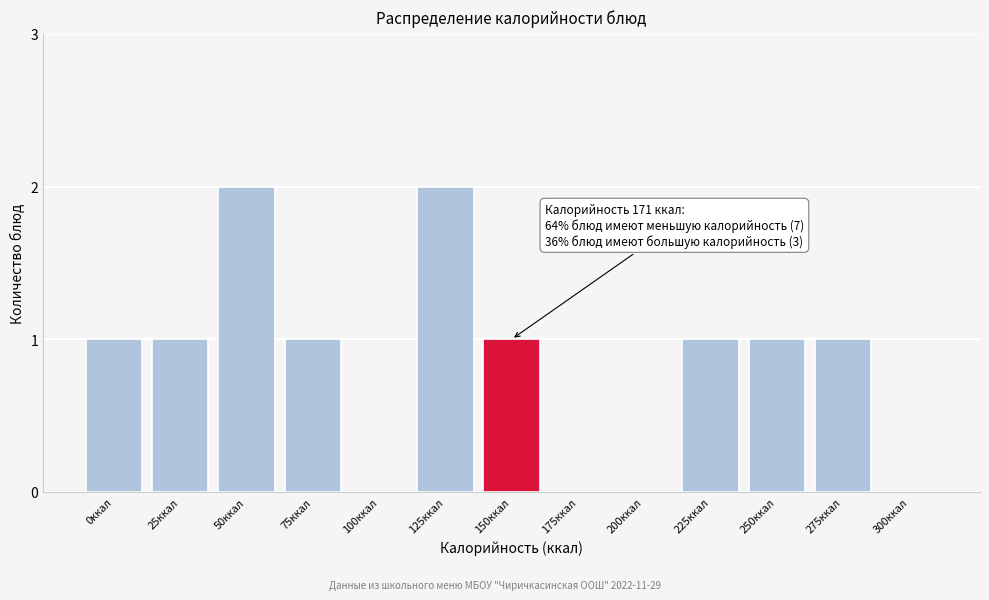

Reading left to right, transcribe all the data shown in this chart.

0ккал=1	25ккал=1	50ккал=2	75ккал=1	100ккал=0	125ккал=2	150ккал=1	175ккал=0	200ккал=0	225ккал=1	250ккал=1	275ккал=1	300ккал=0